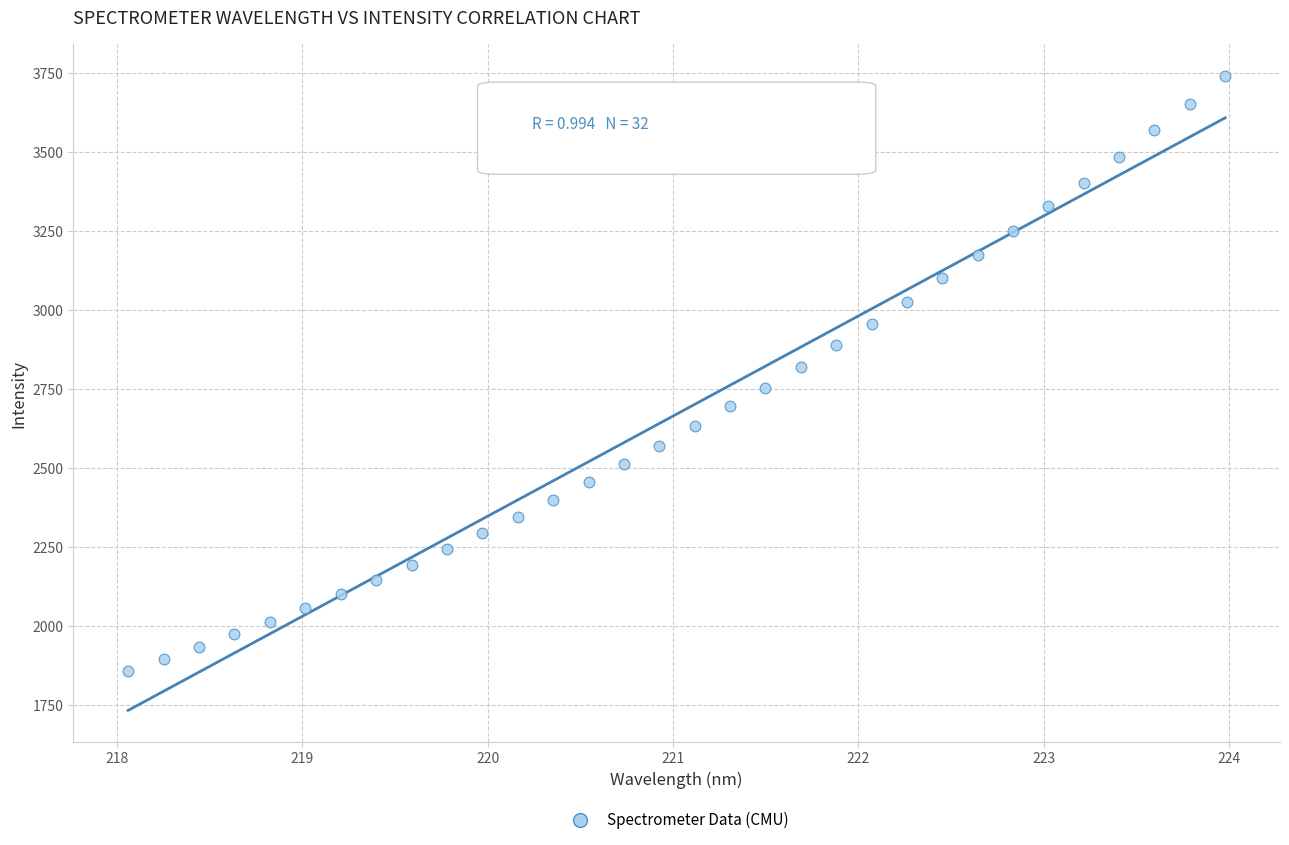

What is the range of X values (max minus min)?

5.9